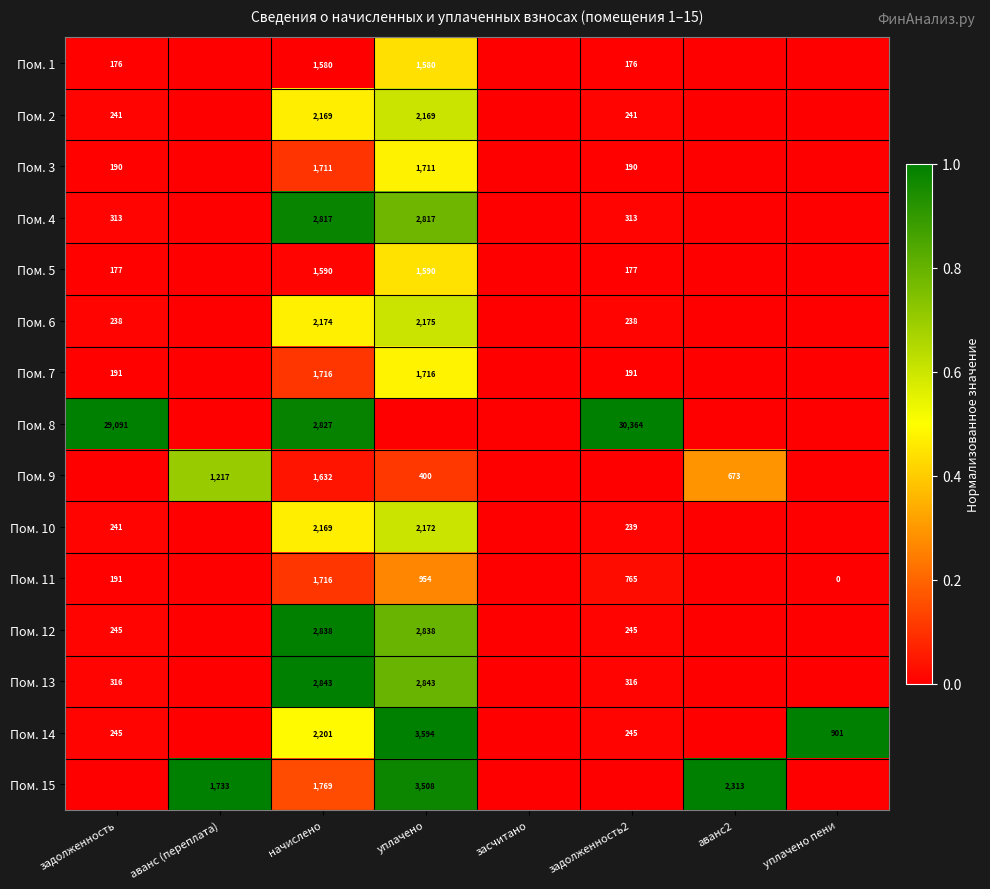

Is the value of Пом. 8 at начислено greater than the value of Пом. 2 at задолженность2?

Yes